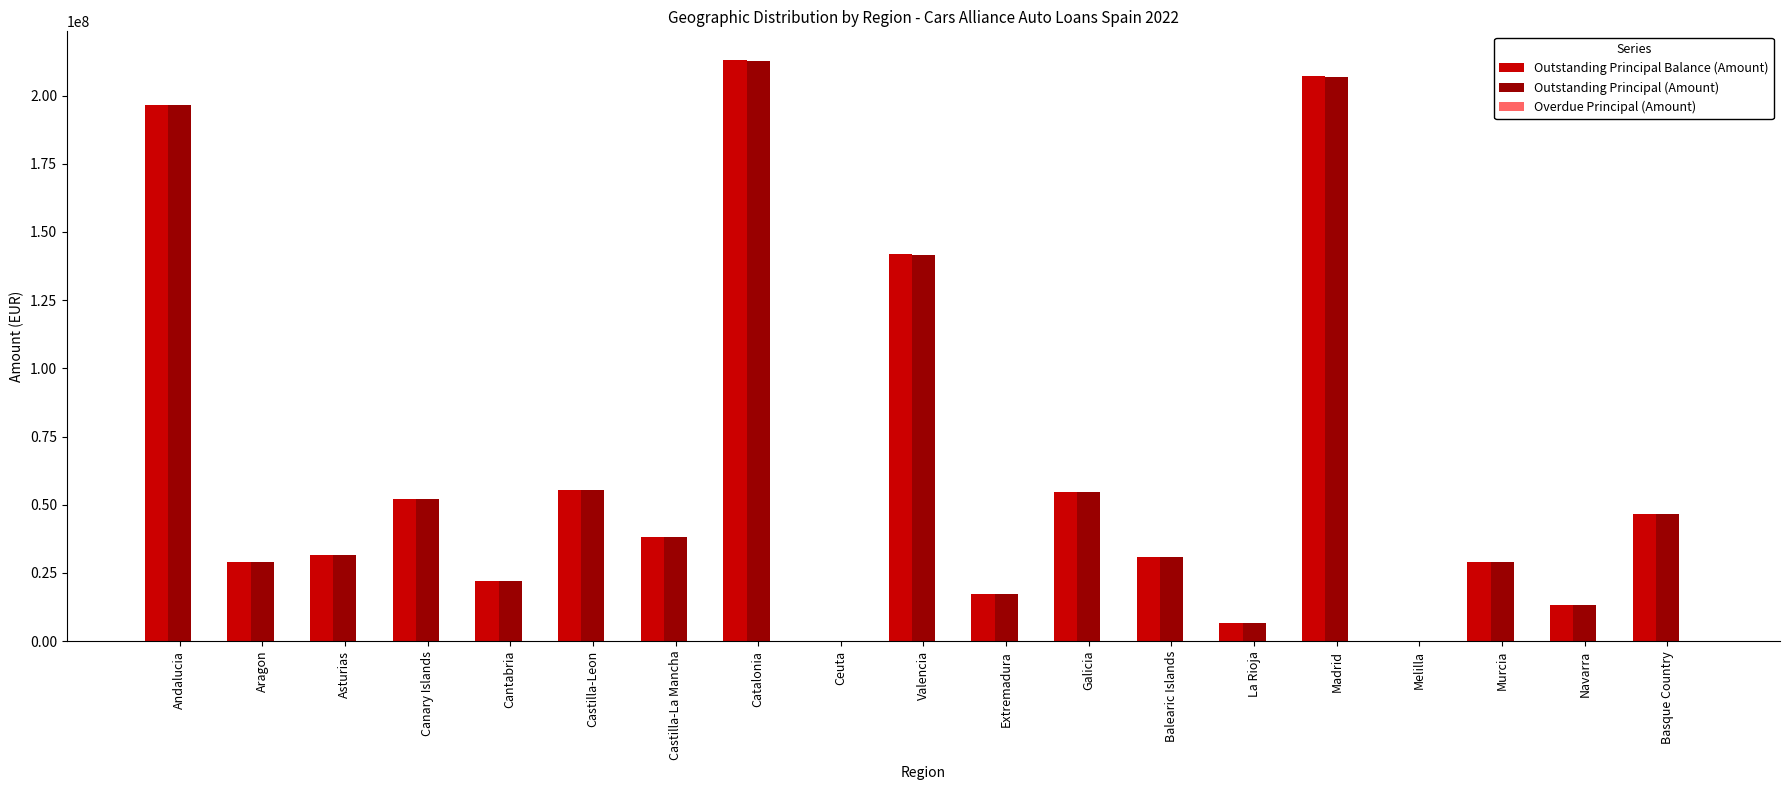

Which category has the highest value across all series?

Catalonia